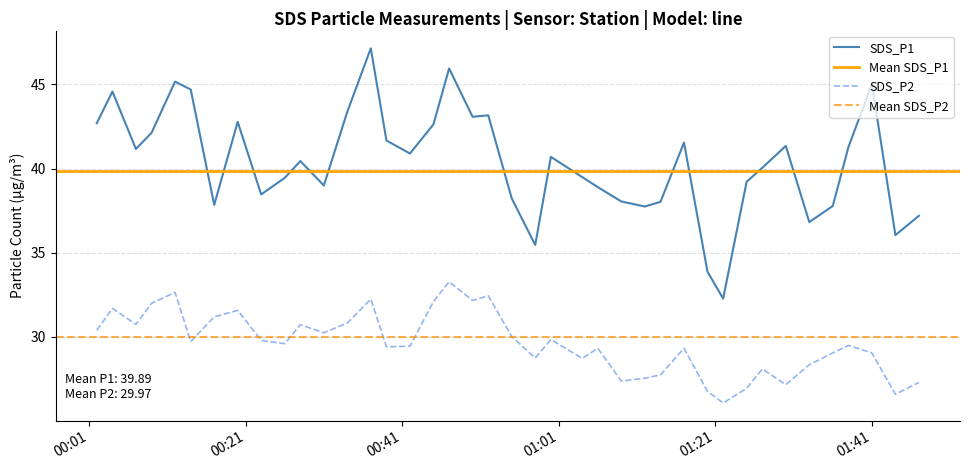

What is the sum of all SDS_P2 values?

1186.0